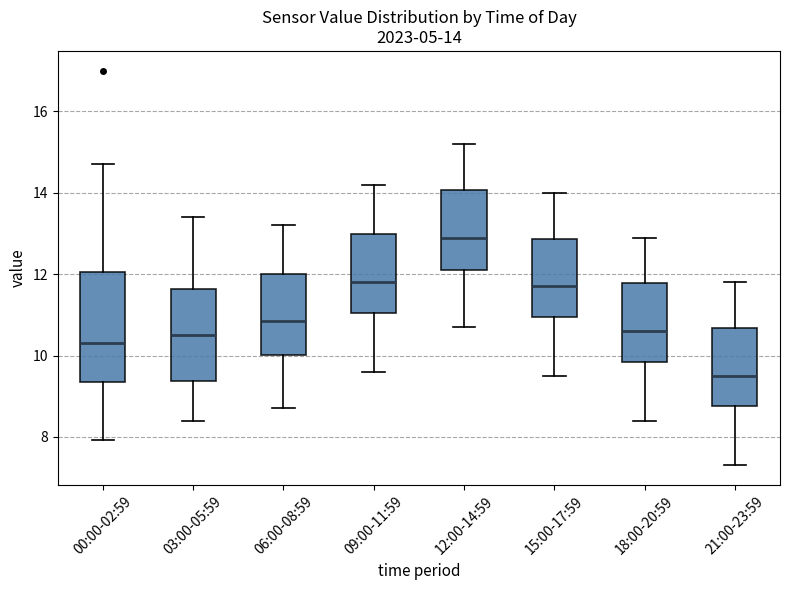

Which box has the lowest median line?

21:00-23:59